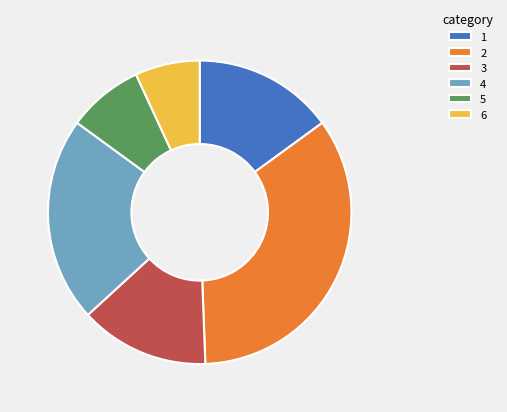

How many slices are in this pie chart?

6